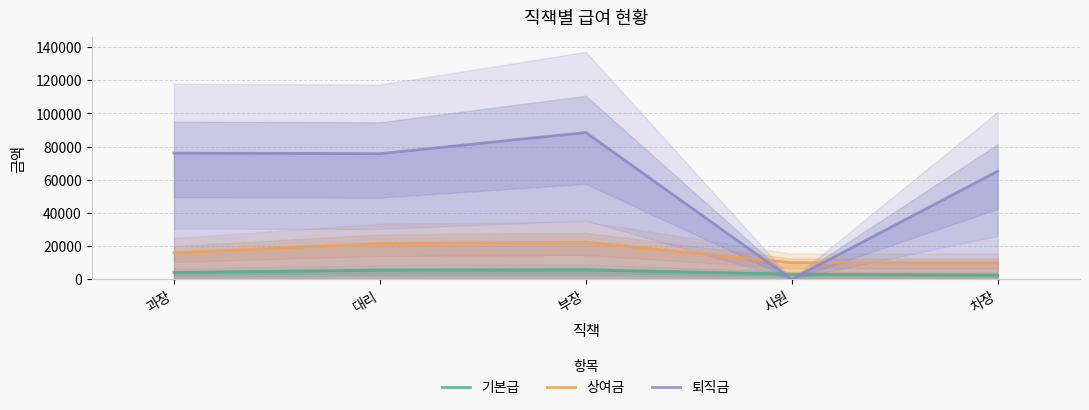

List the series in order of their overall mean, lowest first.

기본급, 상여금, 퇴직금